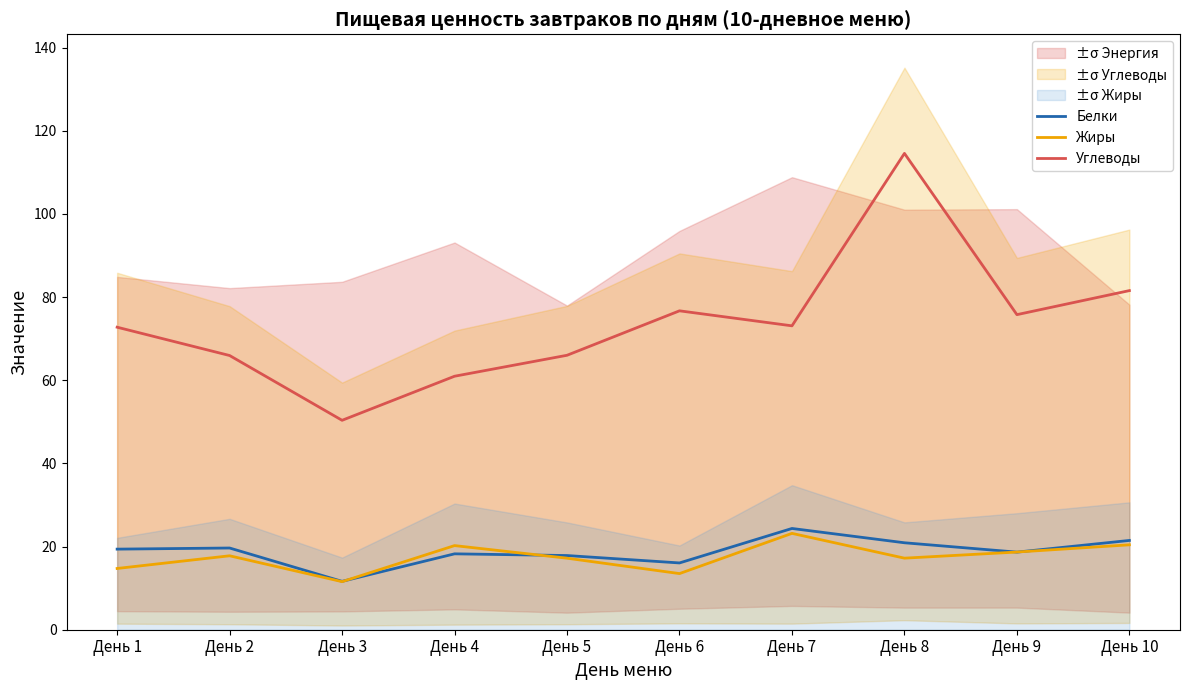

Which has a higher value, День 10 or День 6?

День 10